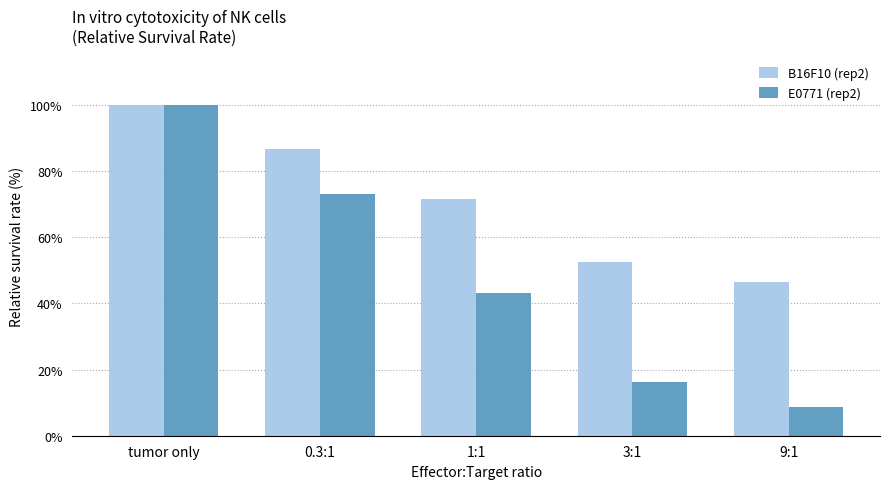

At which label does B16F10 (rep2) first exceed 71?

tumor only